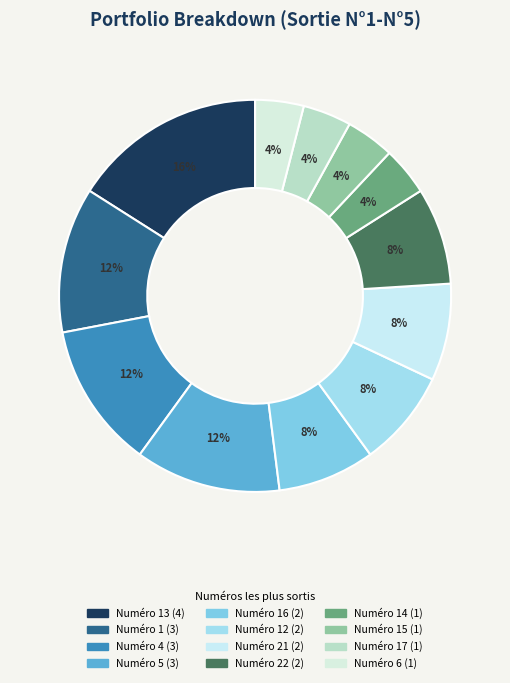

Which category has the biggest portion of the pie?

13